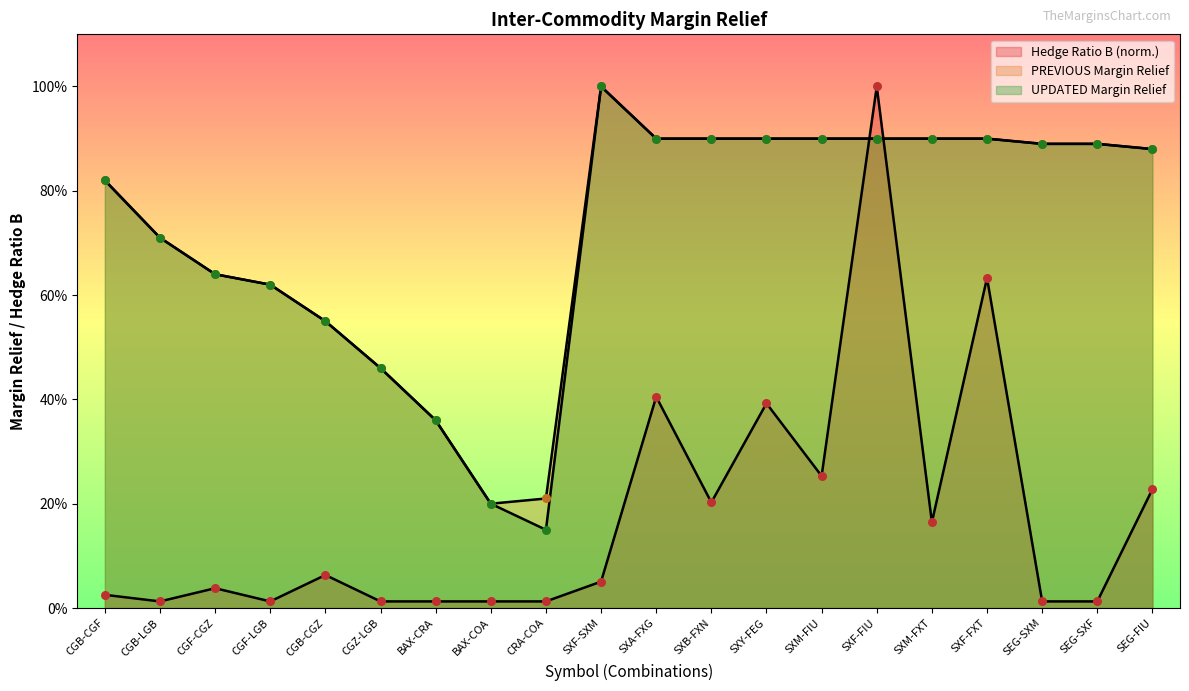

At which category is the sum across all series the highest?

SXF-FIU